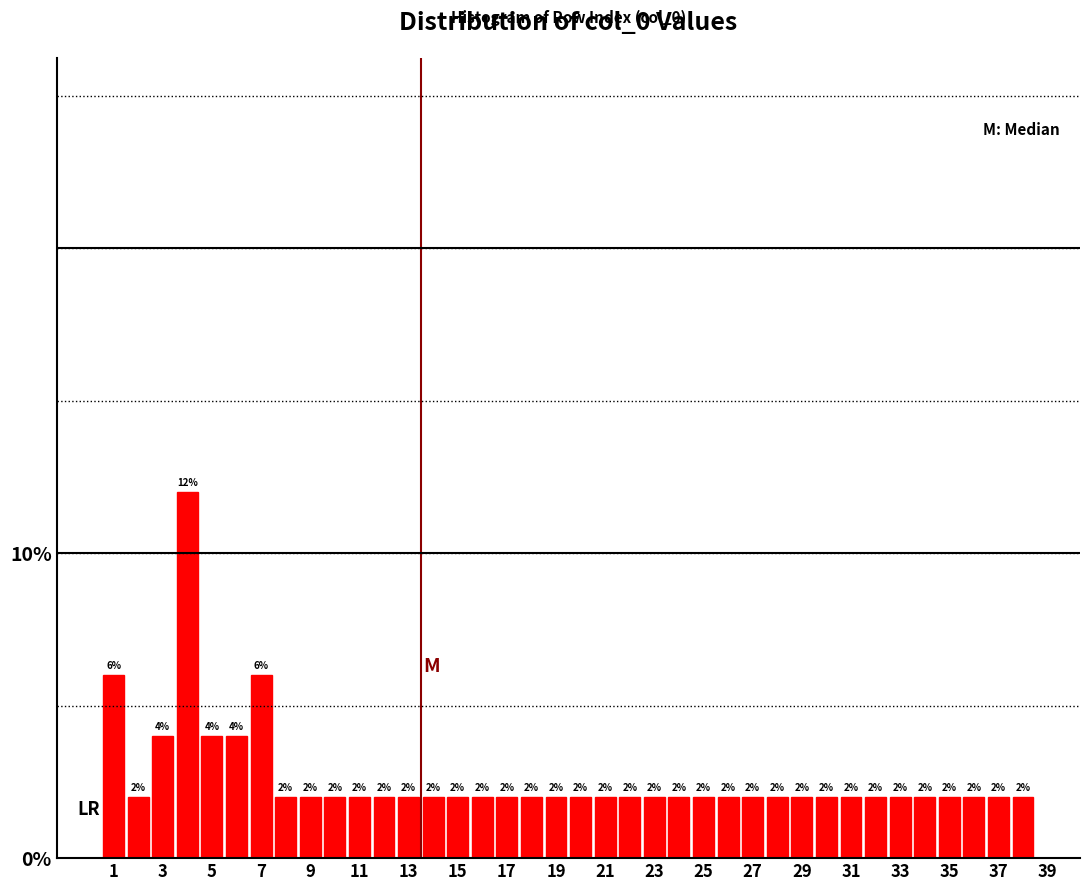

Reading left to right, transcribe this chart: for each bar, give the range it covers on the x-axis and its height. The bar edges are not printed on the chart, so give them approximately, as read against the axis.

0.5 to 1.5: 6
1.5 to 2.5: 2
2.5 to 3.5: 4
3.5 to 4.5: 12
4.5 to 5.5: 4
5.5 to 6.5: 4
6.5 to 7.5: 6
7.5 to 8.5: 2
8.5 to 9.5: 2
9.5 to 10.5: 2
10.5 to 11.5: 2
11.5 to 12.5: 2
12.5 to 13.5: 2
13.5 to 14.5: 2
14.5 to 15.5: 2
15.5 to 16.5: 2
16.5 to 17.5: 2
17.5 to 18.5: 2
18.5 to 19.5: 2
19.5 to 20.5: 2
20.5 to 21.5: 2
21.5 to 22.5: 2
22.5 to 23.5: 2
23.5 to 24.5: 2
24.5 to 25.5: 2
25.5 to 26.5: 2
26.5 to 27.5: 2
27.5 to 28.5: 2
28.5 to 29.5: 2
29.5 to 30.5: 2
30.5 to 31.5: 2
31.5 to 32.5: 2
32.5 to 33.5: 2
33.5 to 34.5: 2
34.5 to 35.5: 2
35.5 to 36.5: 2
36.5 to 37.5: 2
37.5 to 38.5: 2